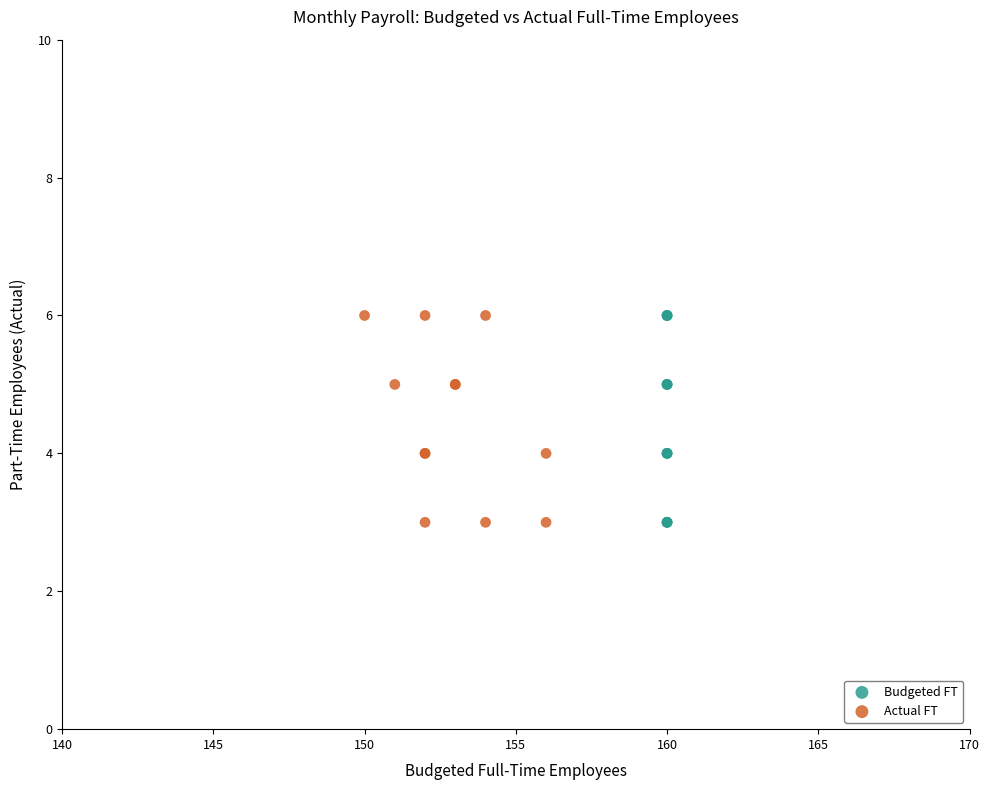

What are all the series names shown in the legend?

Budgeted FT, Actual FT